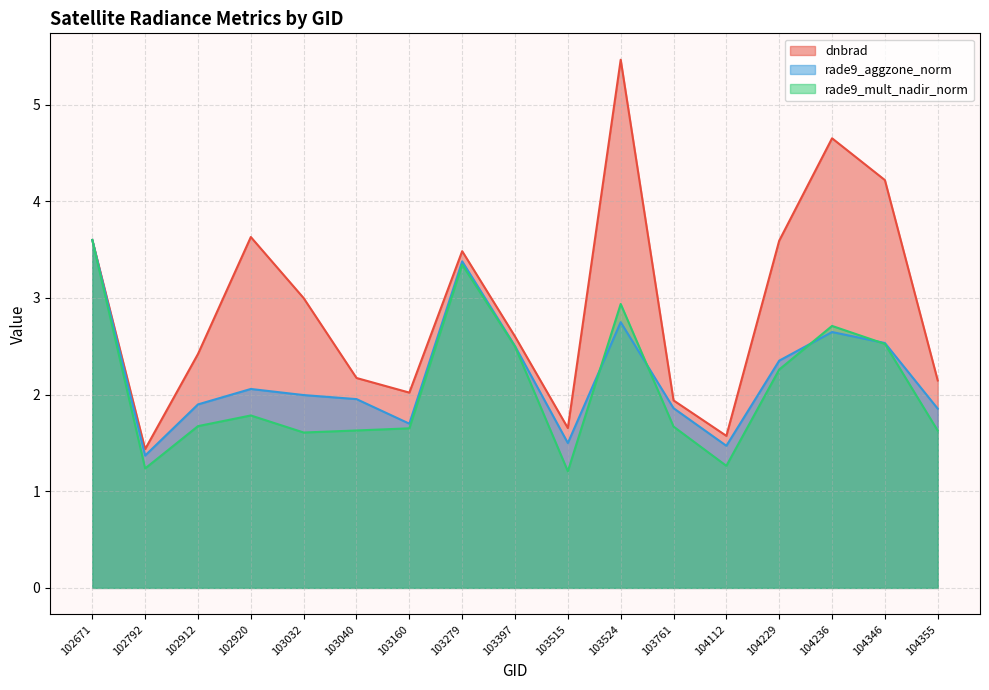

How many lines are shown in the chart?

3